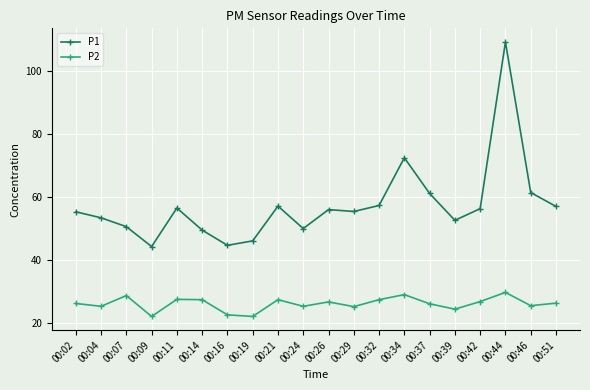

Is it true that P1 equals 16.3 at 00:16?

False